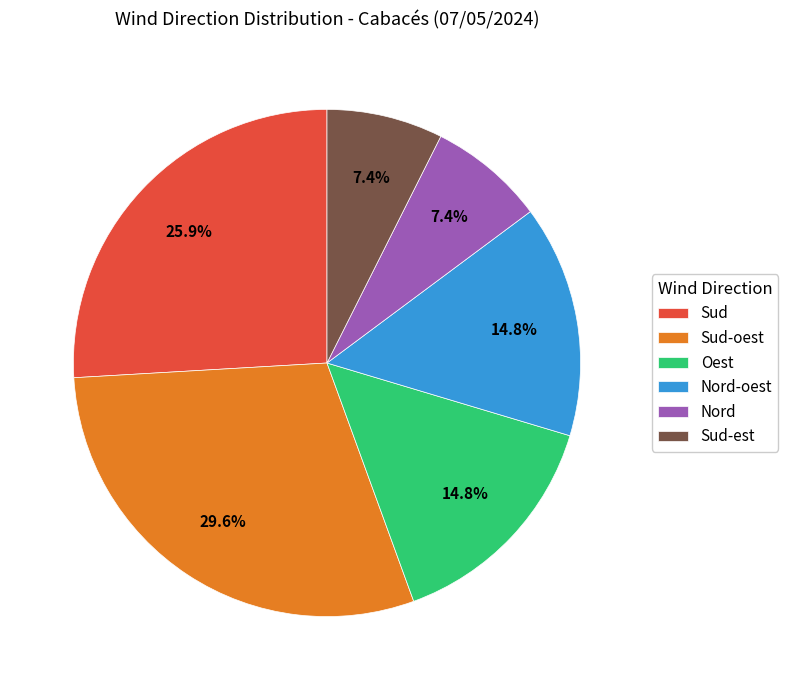

What percentage is the Oest slice, to the nearest percent?

15%